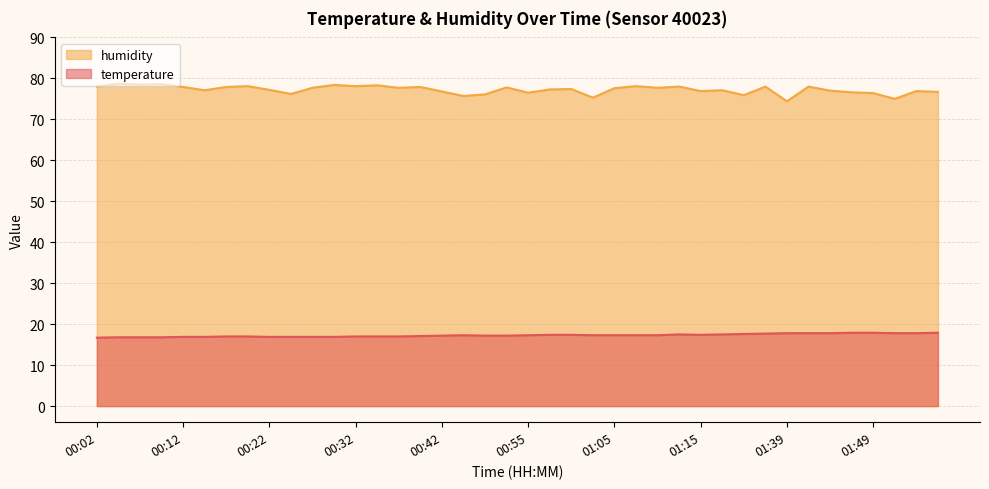

Rank the series by their maximum value, from lowest to highest.

temperature, humidity